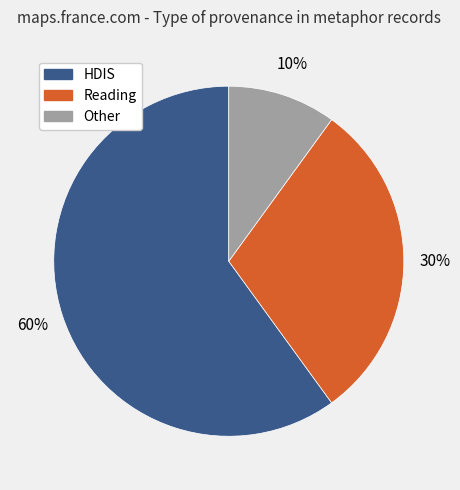

To the nearest percent, what is the difference between the largest and smallest slice percentages?

50%